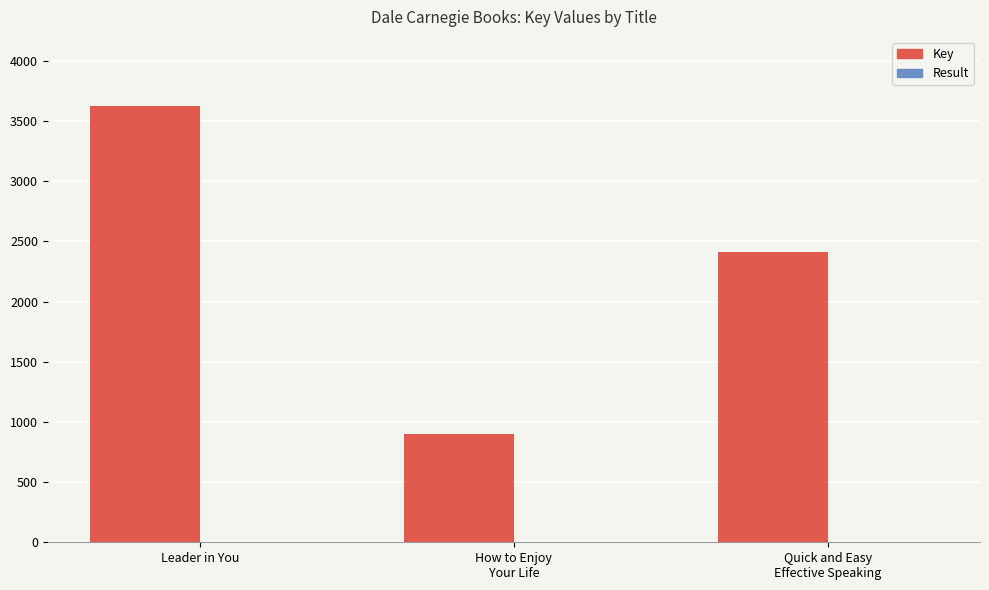

Which series has the largest total across all categories?

Key